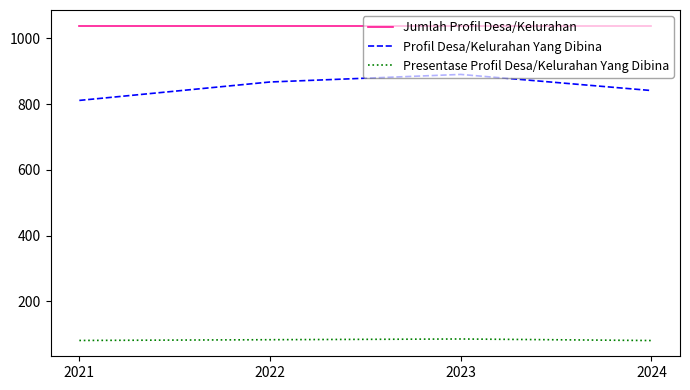

True or false: Jumlah Profil Desa/Kelurahan has a value of 1038.0 at 2022.

True